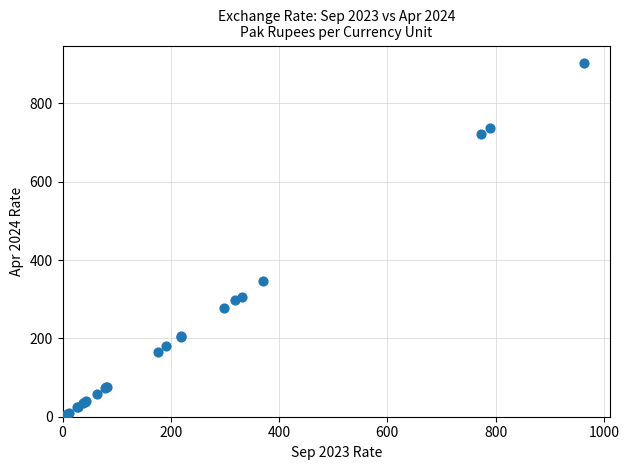

What Y value in the scatter plot is closest to 452?

347.9